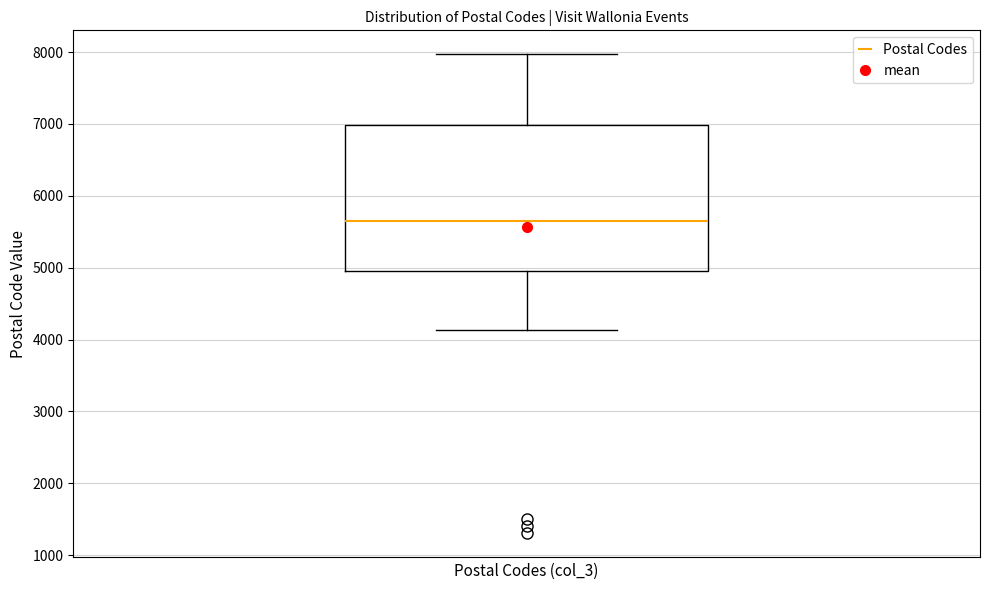

Where is the upper edge of the box on the y-axis? The values are not printed on the chart, so give them approximately, as read against the axis.

7000